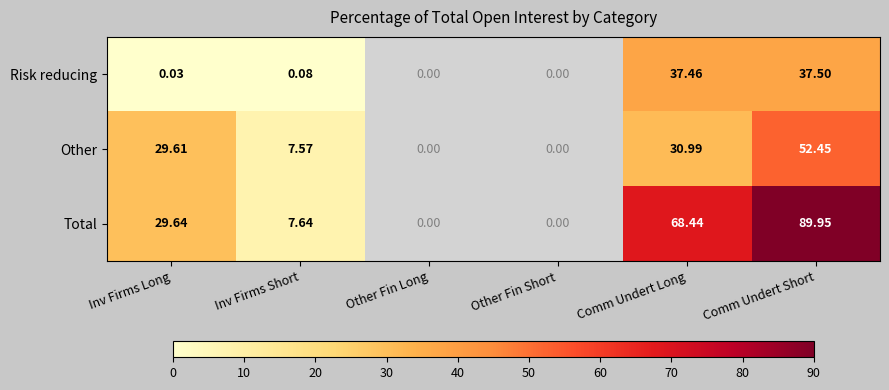

What is the difference between the highest and lowest values at Inv Firms Short?

7.6